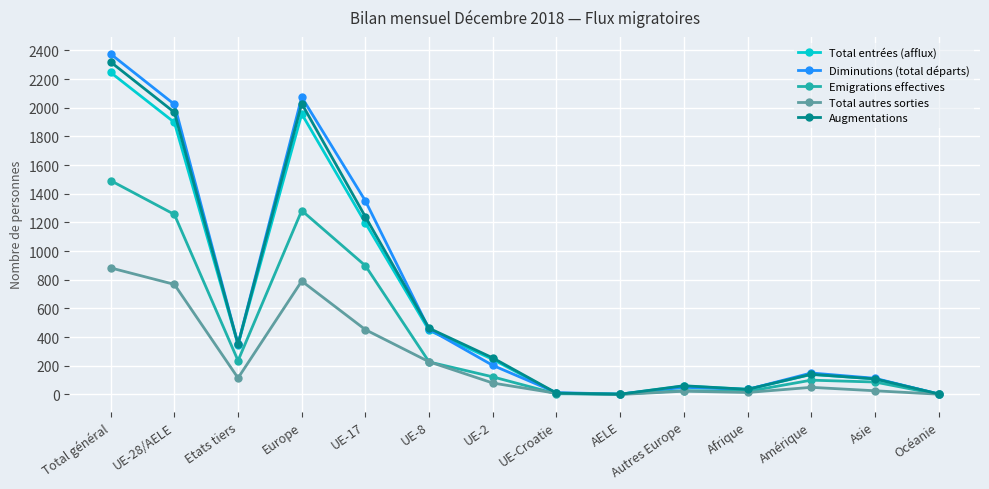

What is the value of the Total entrées (afflux) point at the 11th from the left?

36